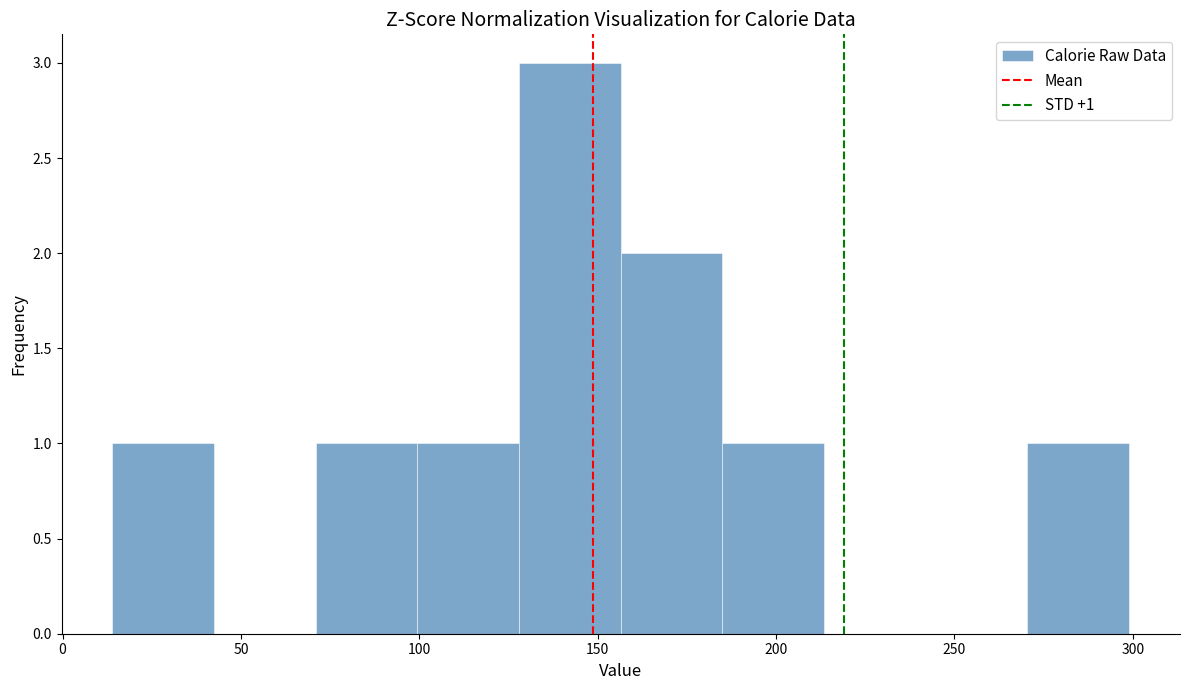

Over which range of the x-axis is the bar tallest?

128.0 to 156.5